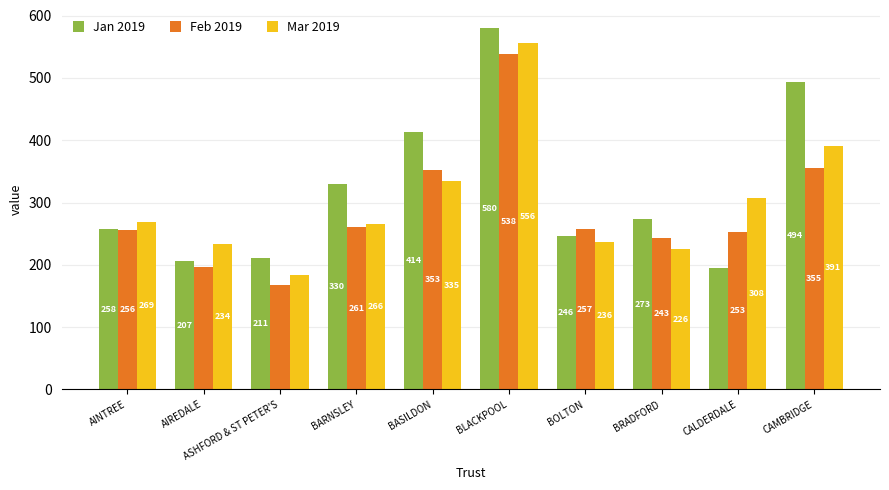

Which category has the highest value in the Mar 2019 series?

BLACKPOOL